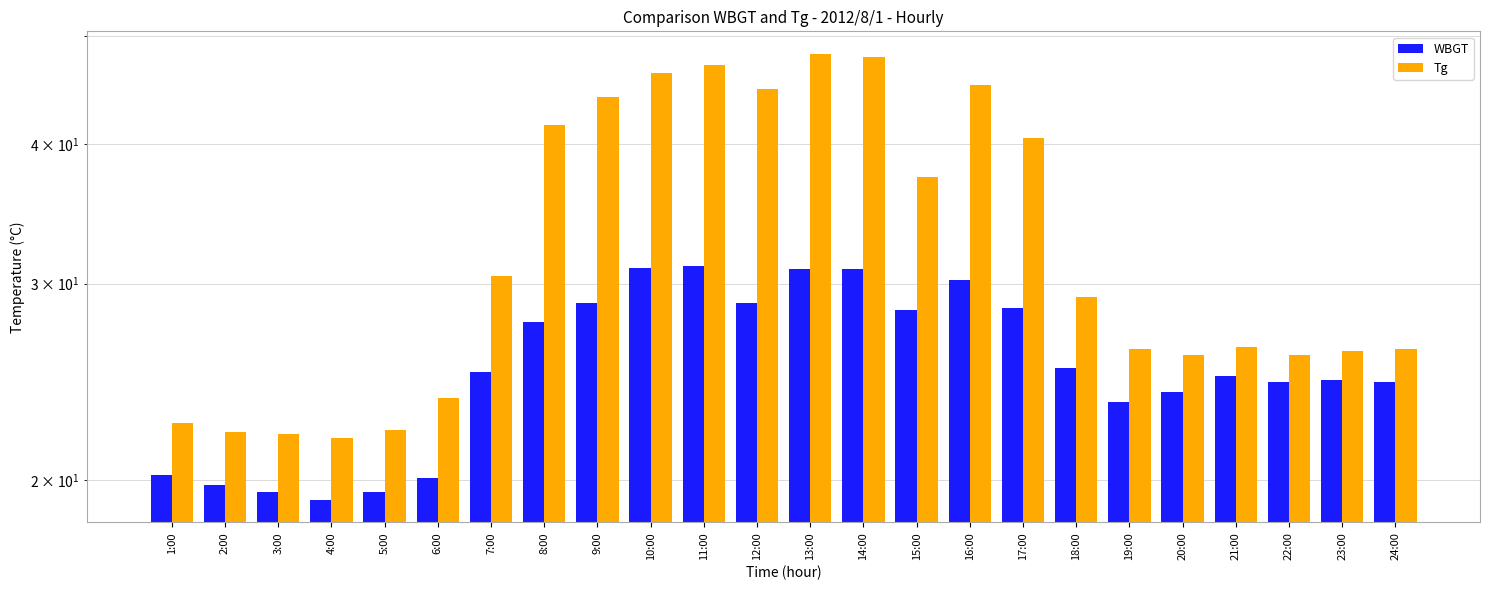

Which series changed the most between 4:00 and 13:00?

Tg